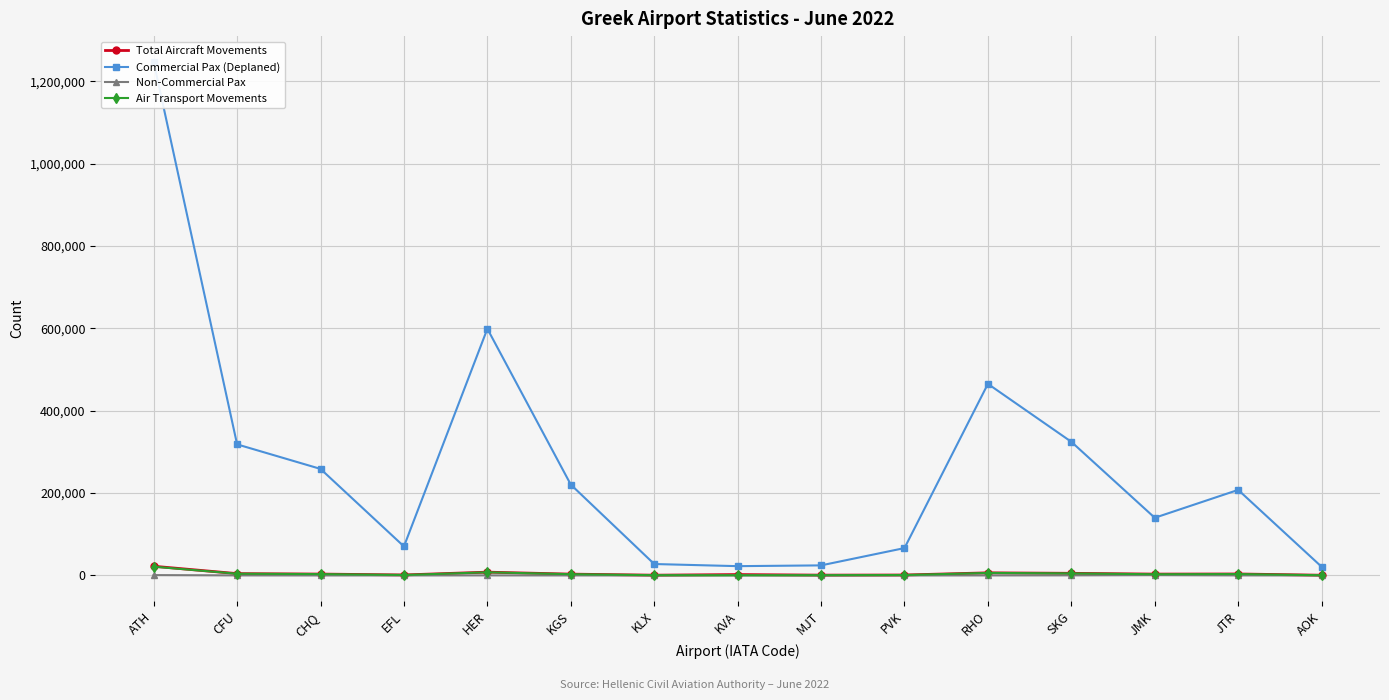

What are all the series names shown in the legend?

Total Aircraft Movements, Commercial Pax (Deplaned), Non-Commercial Pax, Air Transport Movements